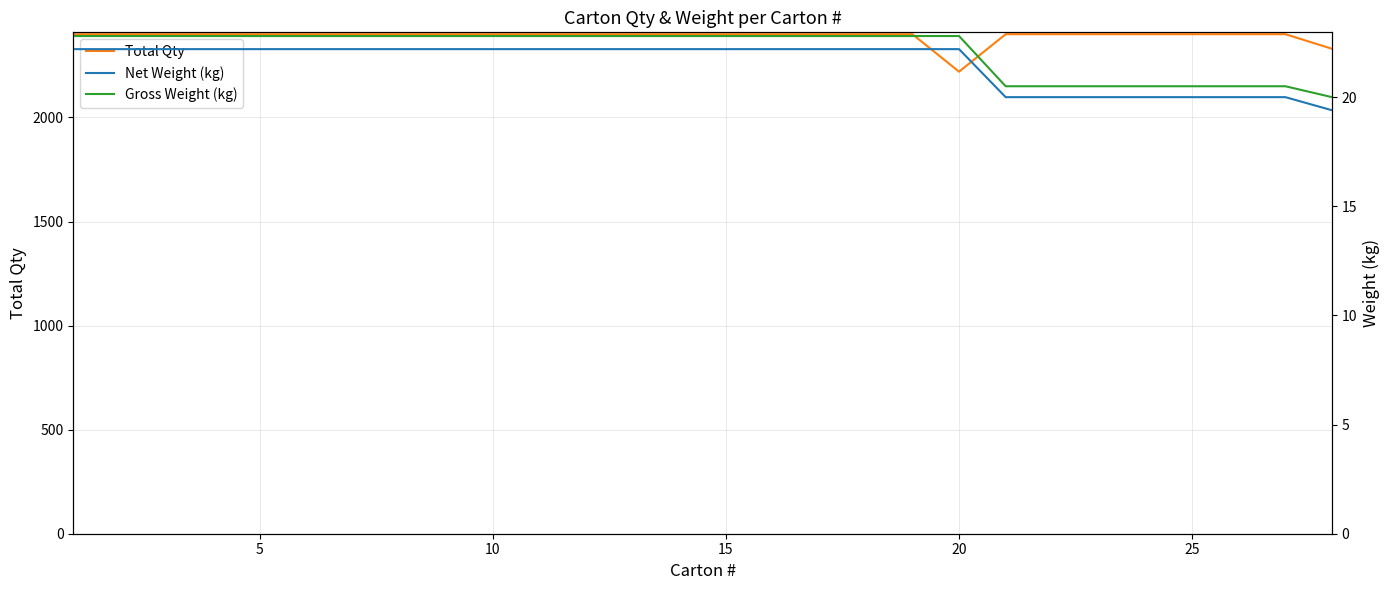

What is the maximum value for Total Qty?

2400